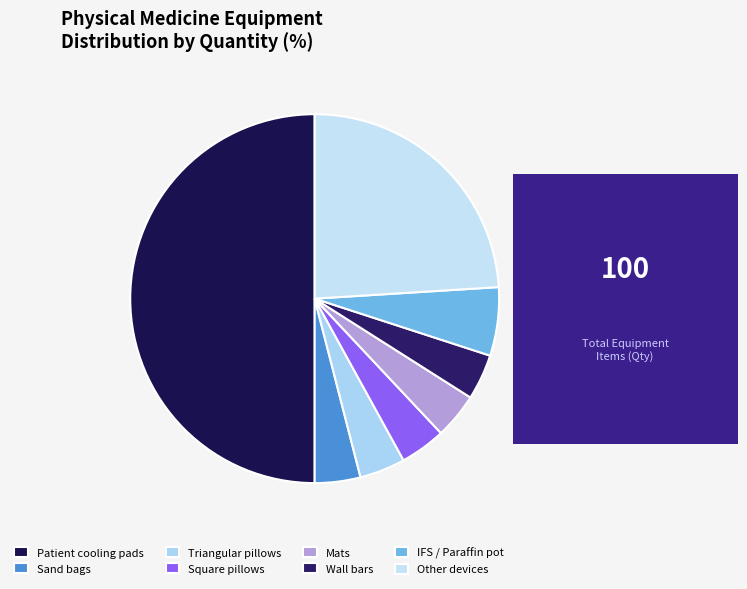

Count the number of slices in the pie.

8